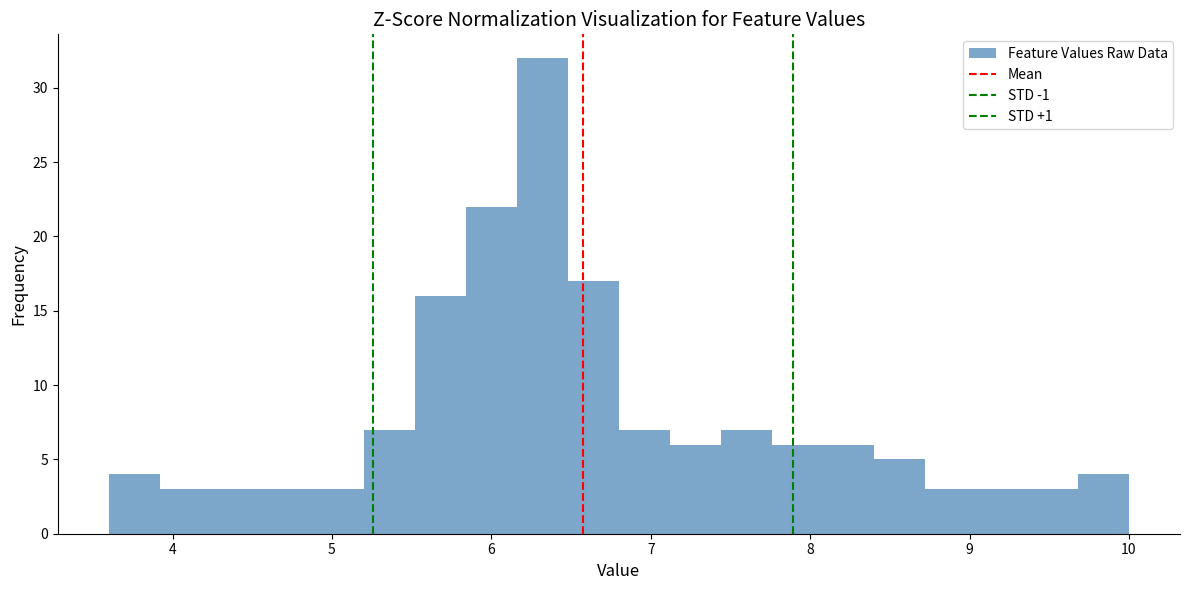

Read against the x-axis, roughly where is the centre of the tallest bar?

6.3